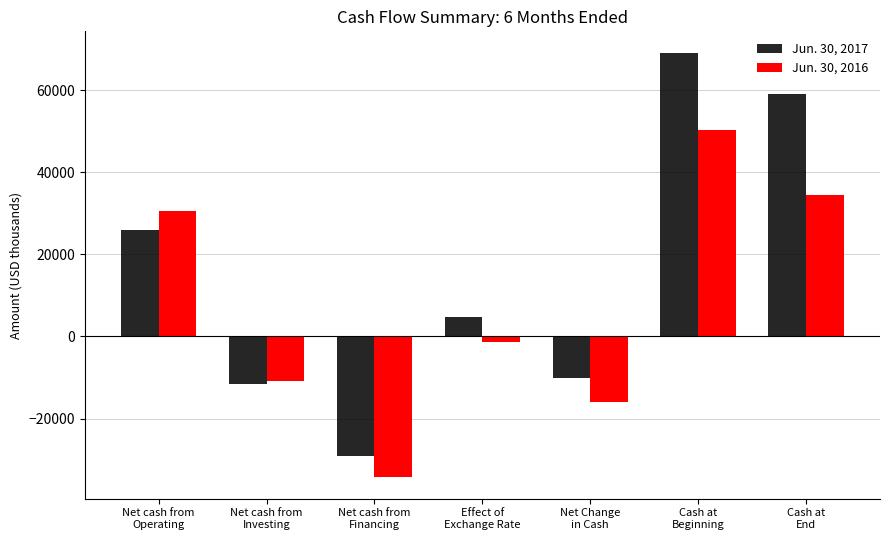

What is the label of the 2nd bar from the left?

Net cash from
Investing